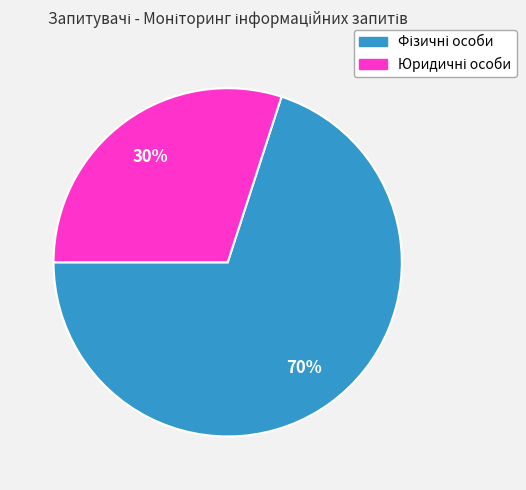

Does any single category account for the majority?

Yes